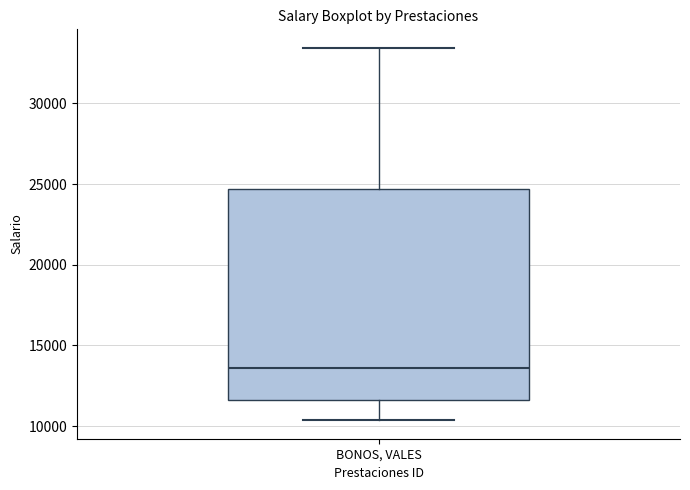

Transcribe this box plot: give where the median line is, the range the box spans, and where the two whiskers end, as read against the y-axis. The values are not printed on the chart, so give them approximately, as read against the axis.

median 13500, box 11500 to 24500, whiskers 10500 to 33500